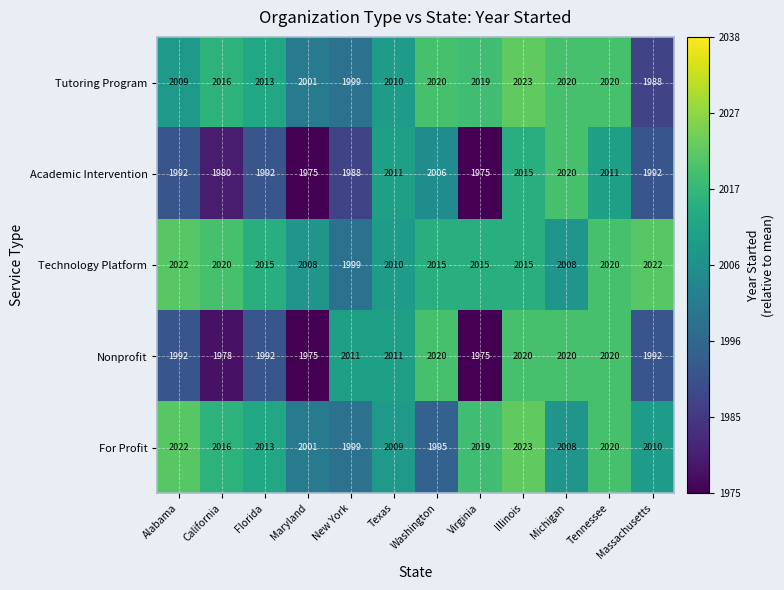

What is the difference between the maximum and minimum values in the Nonprofit series?

45